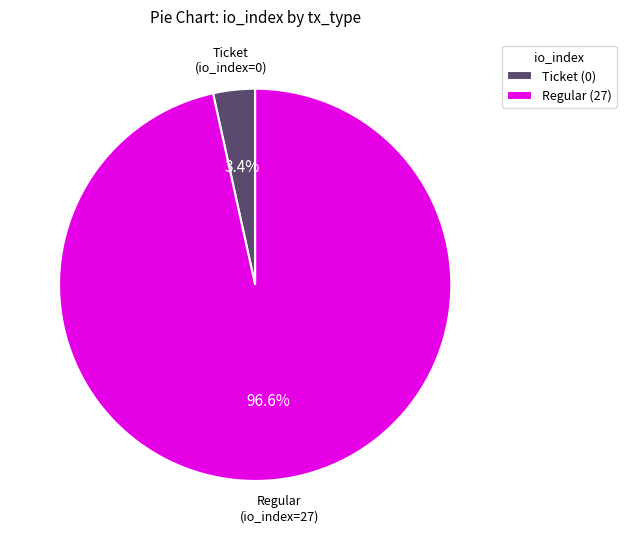

Which category has the smallest portion of the pie?

Ticket (0)